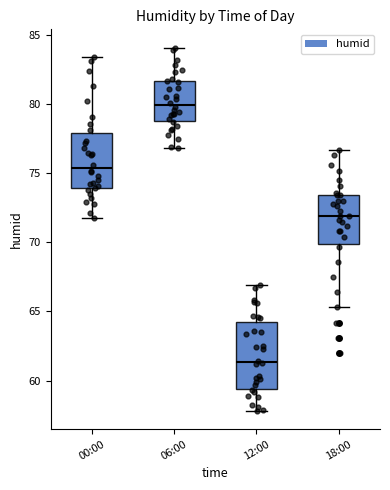

Where is the lower edge of the box for 18:00 on the y-axis? The values are not printed on the chart, so give them approximately, as read against the axis.

70.0